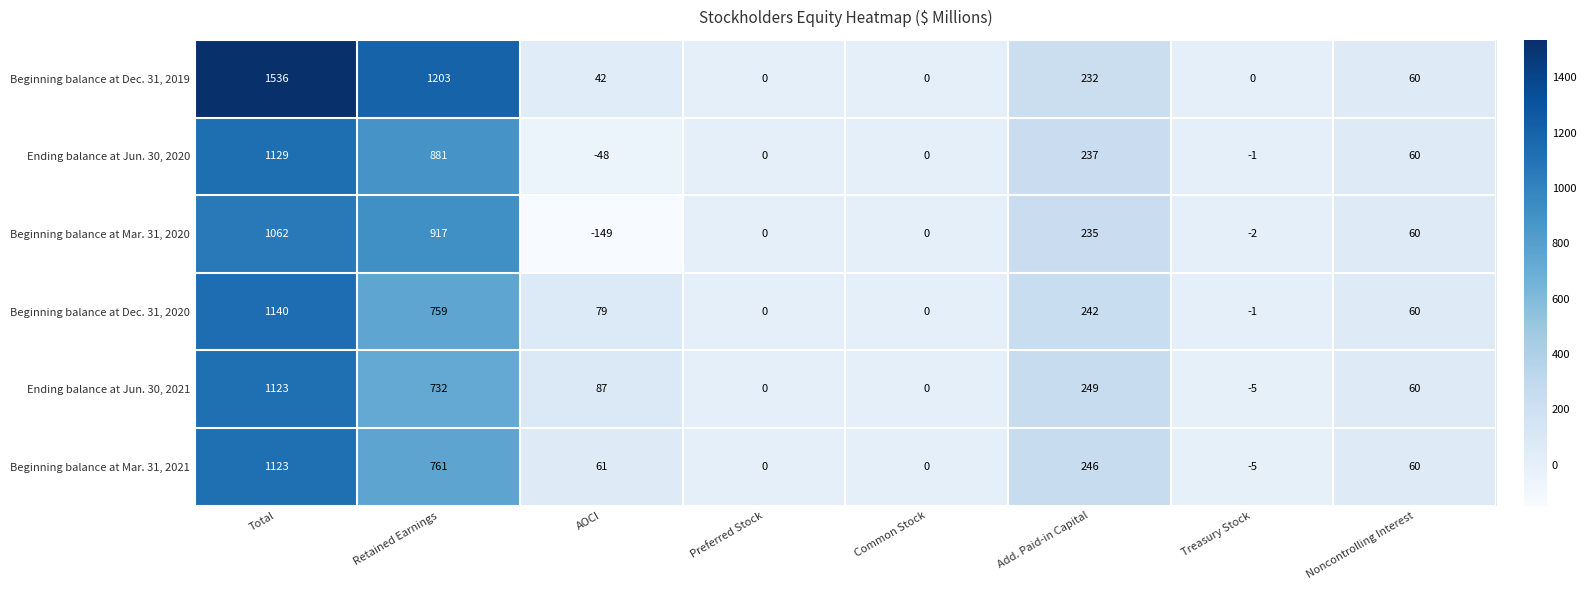

At which category is the sum across all series the highest?

Total